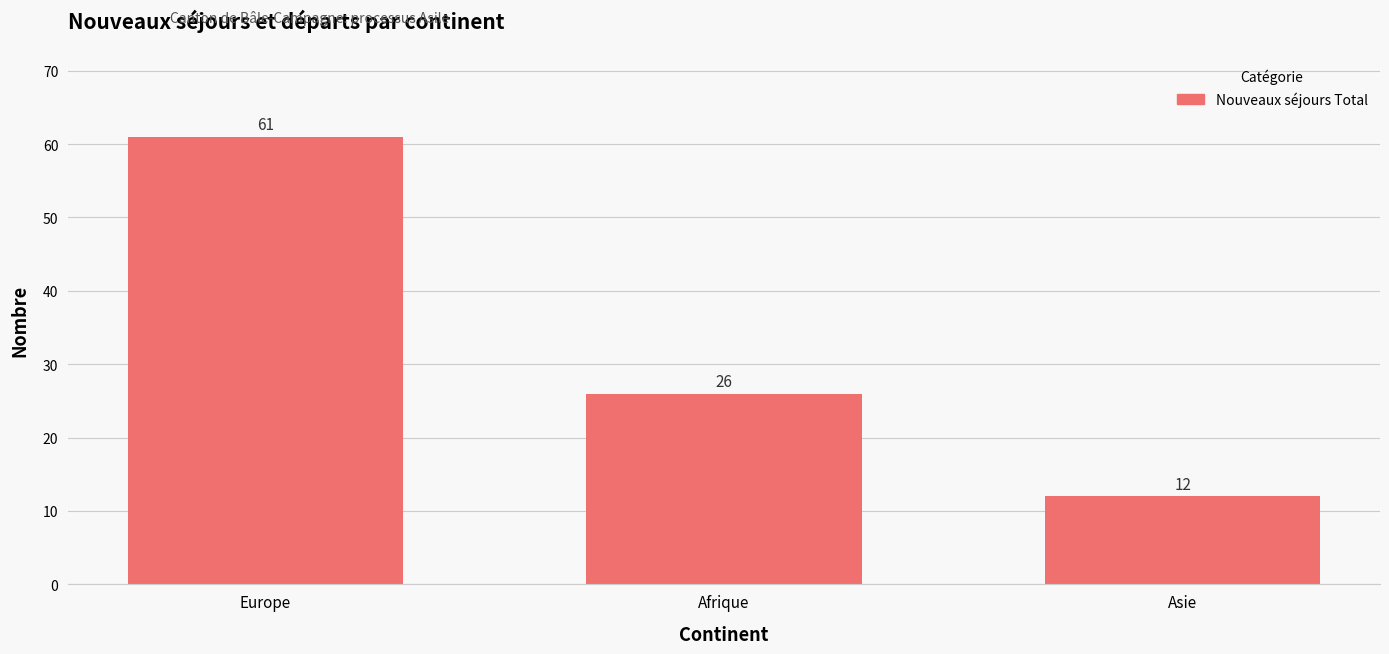

The chart shows a value of 61 at Europe. True or false?

True